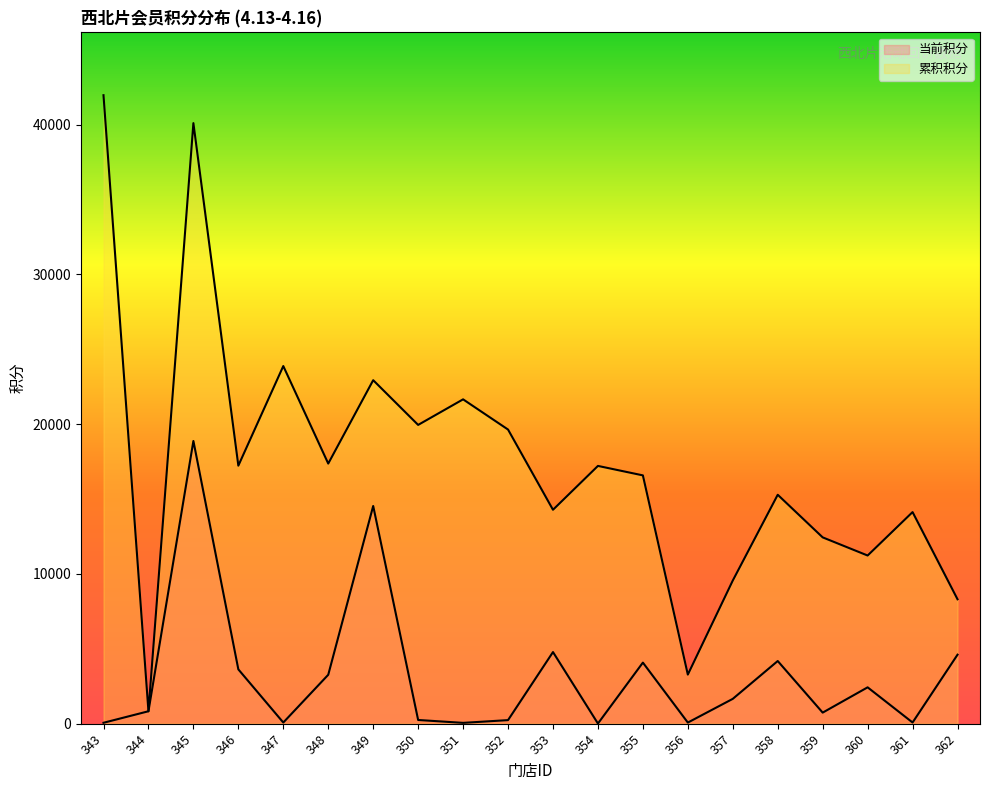

Reading right to left, what are all the values shown in this chart?

当前积分: 362=4606.0	361=78.8	360=2426.9	359=738.5	358=4183.5	357=1657.5	356=74.2	355=4077.8	354=9.8	353=4781.0	352=237.9	351=54.5	350=247.1	349=14533.7	348=3265.5	347=77.0	346=3626.1	345=18875.5	344=829.1	343=60.2
累积积分: 362=8306.0	361=14126.9	360=11226.9	359=12438.5	358=15283.5	357=9557.5	356=3276.7	355=16577.8	354=17209.8	353=14281.0	352=19637.9	351=21654.5	350=19947.1	349=22933.7	348=17365.5	347=23877.0	346=17226.1	345=40096.4	344=829.2	343=41960.2